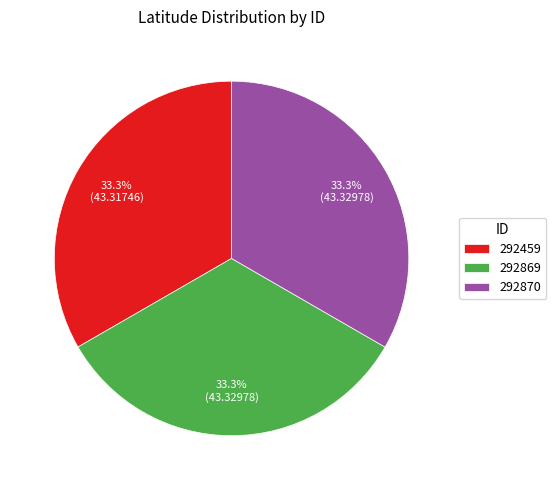

Count the number of slices in the pie.

3